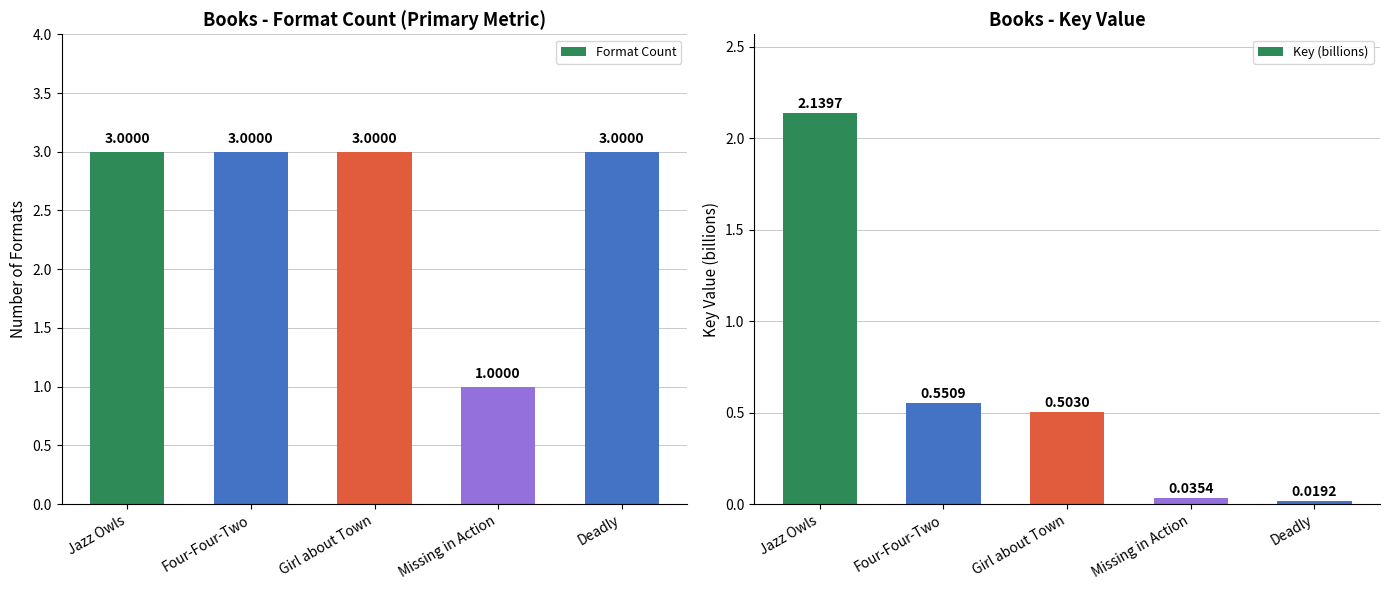

How many distinct data groups are displayed?

2